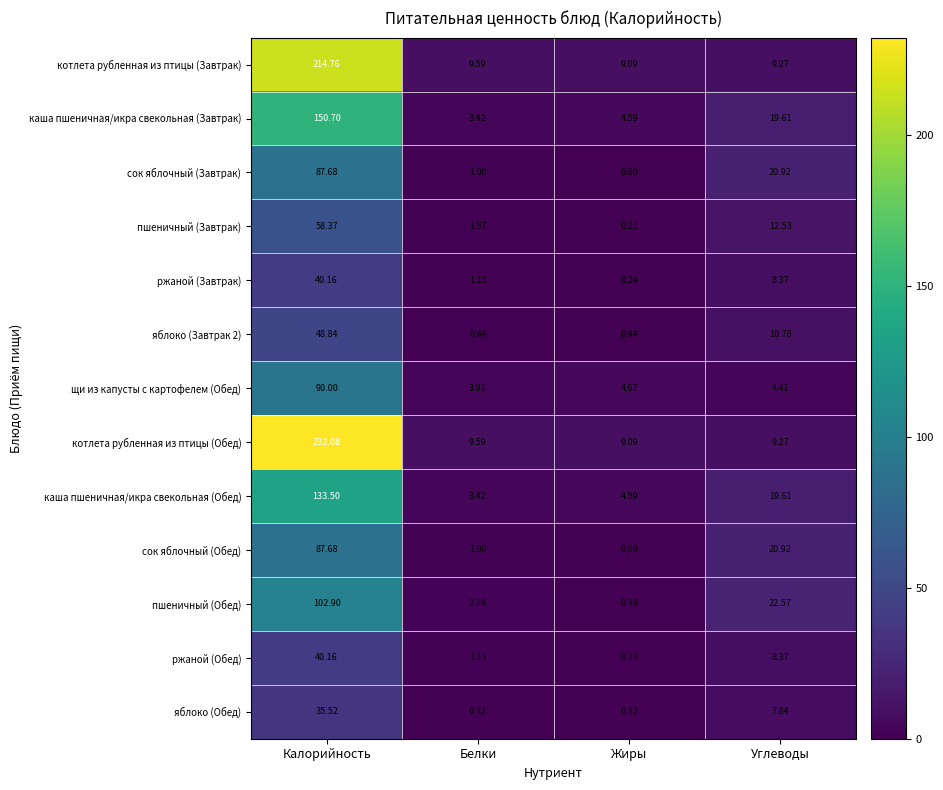

At which label is сок яблочный (Обед) closest to 43?

Углеводы